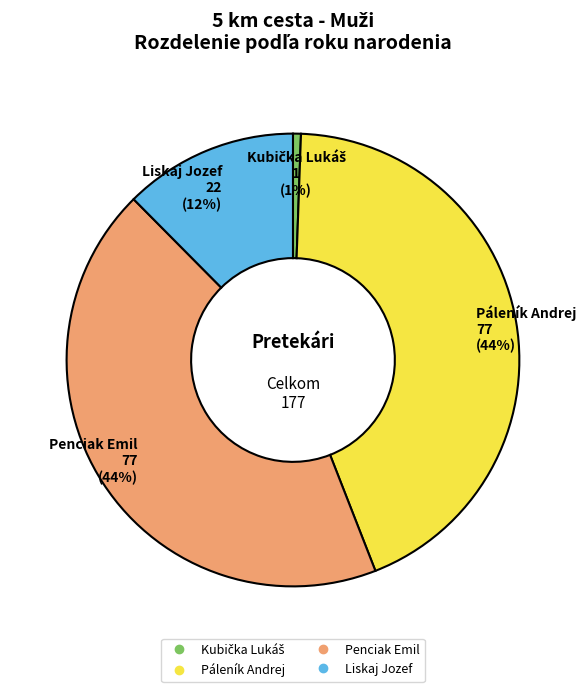

Is there a majority slice in this chart?

No